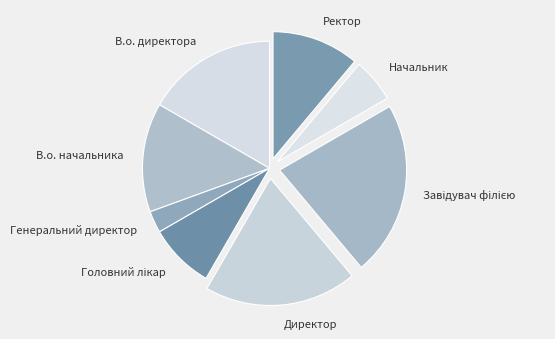

Do В.о. начальника and Ректор together represent more than half of the pie?

No